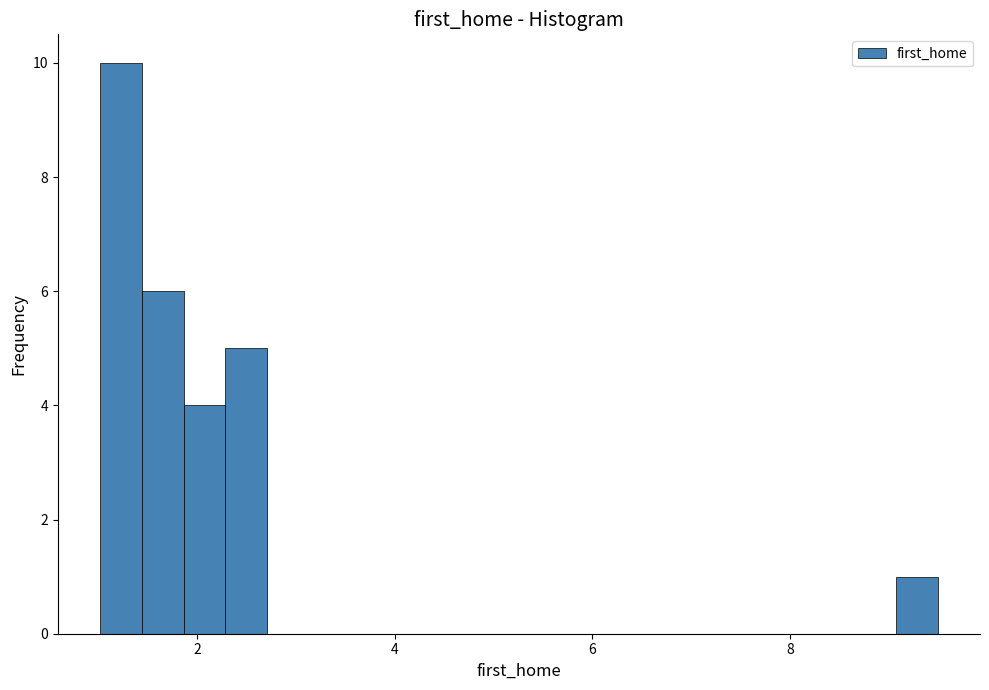

Read against the x-axis, roughly where is the centre of the tallest bar?

1.2